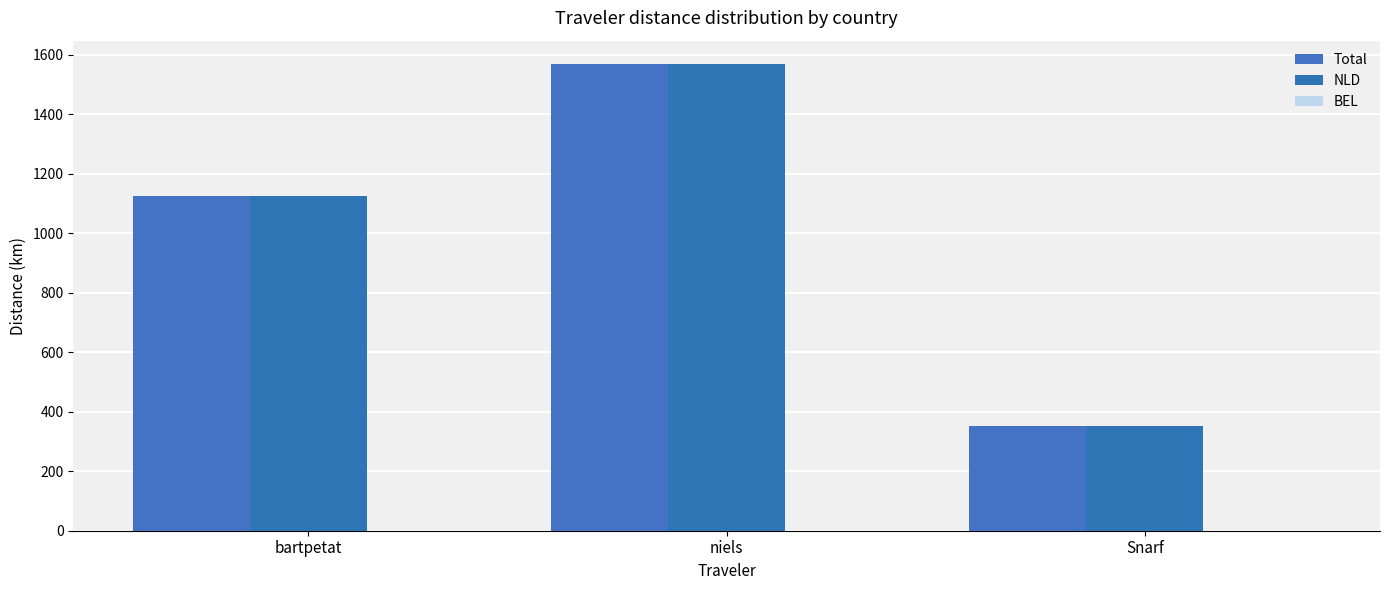

The NLD series shows 1569.3 at niels. True or false?

True